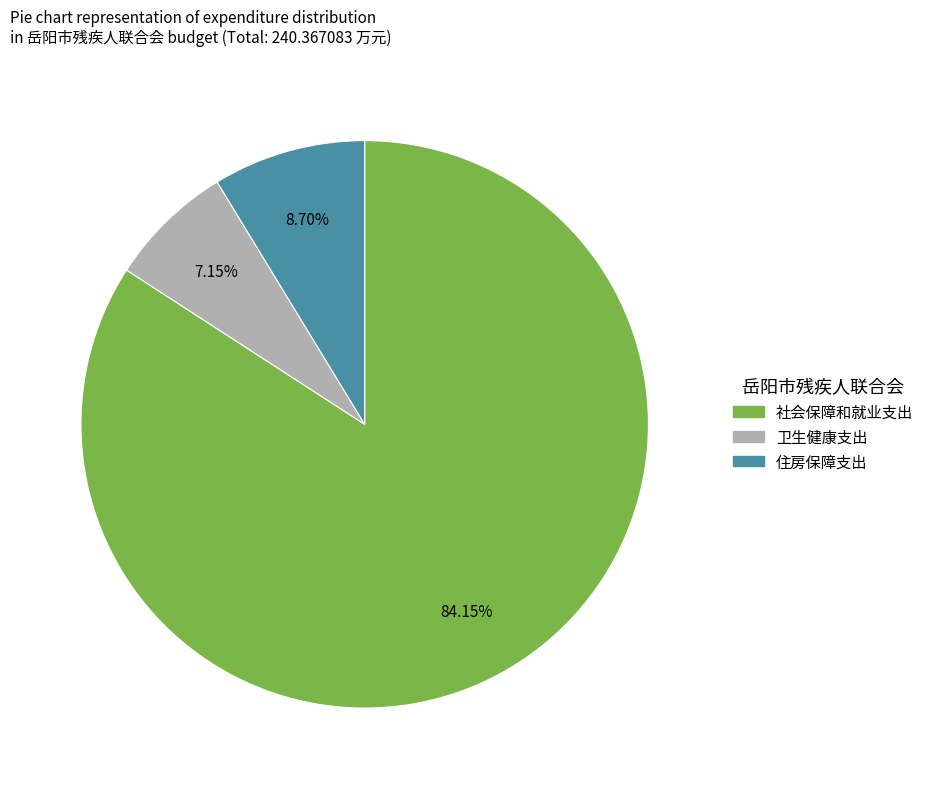

Combined, do 社会保障和就业支出 and 住房保障支出 account for over 50%?

Yes